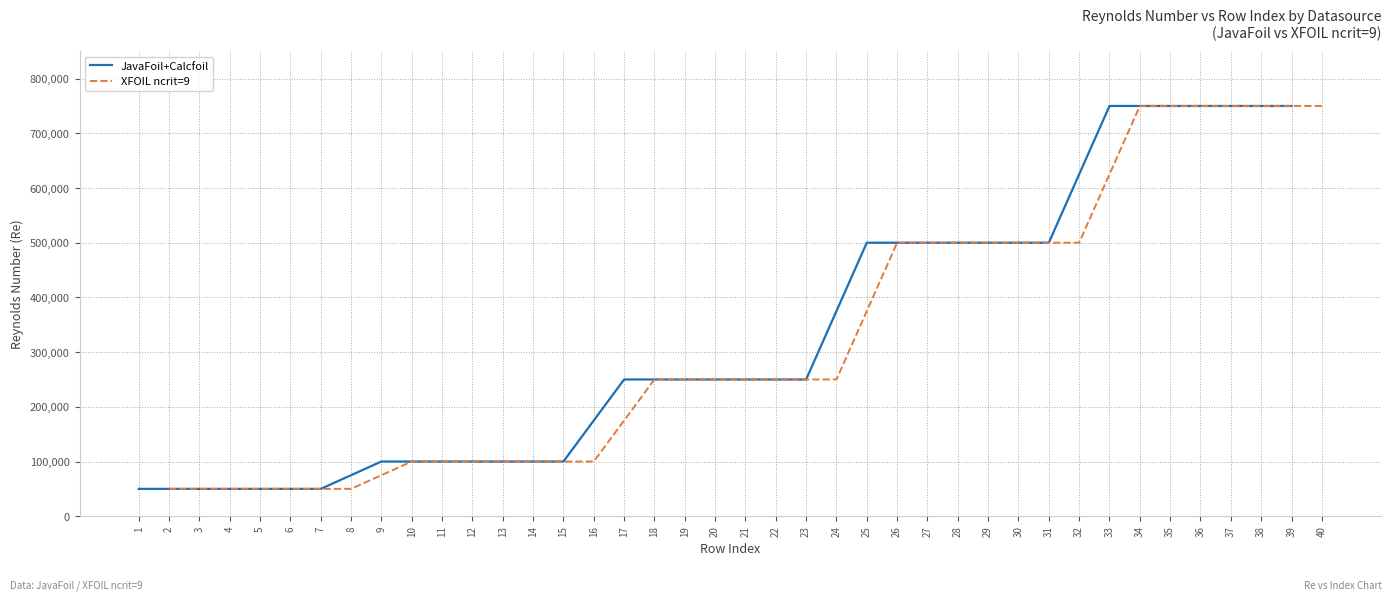

Which series has the largest total across all categories?

JavaFoil+Calcfoil